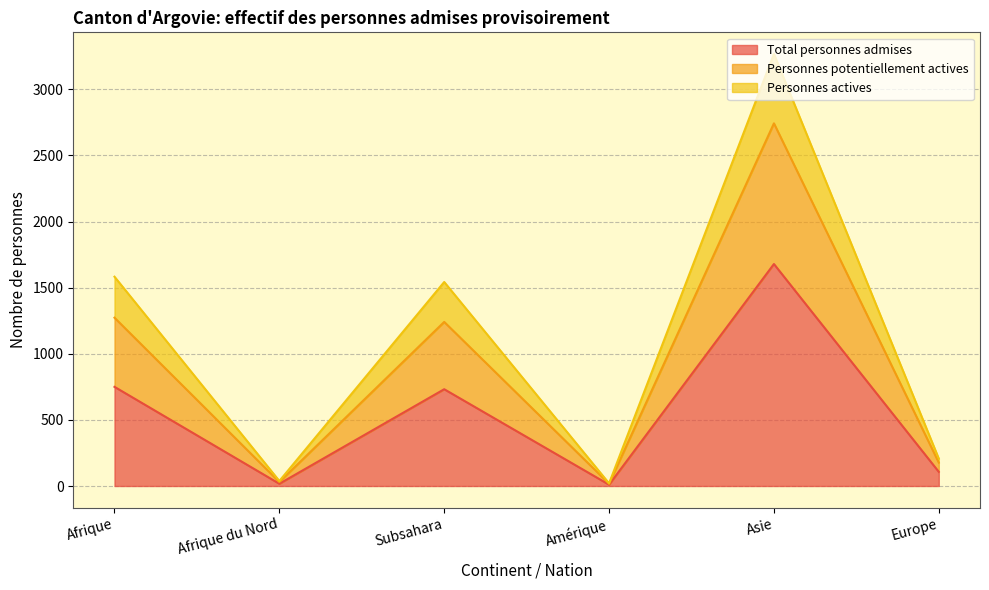

True or false: Total personnes admises has a value of 107 at Europe.

True